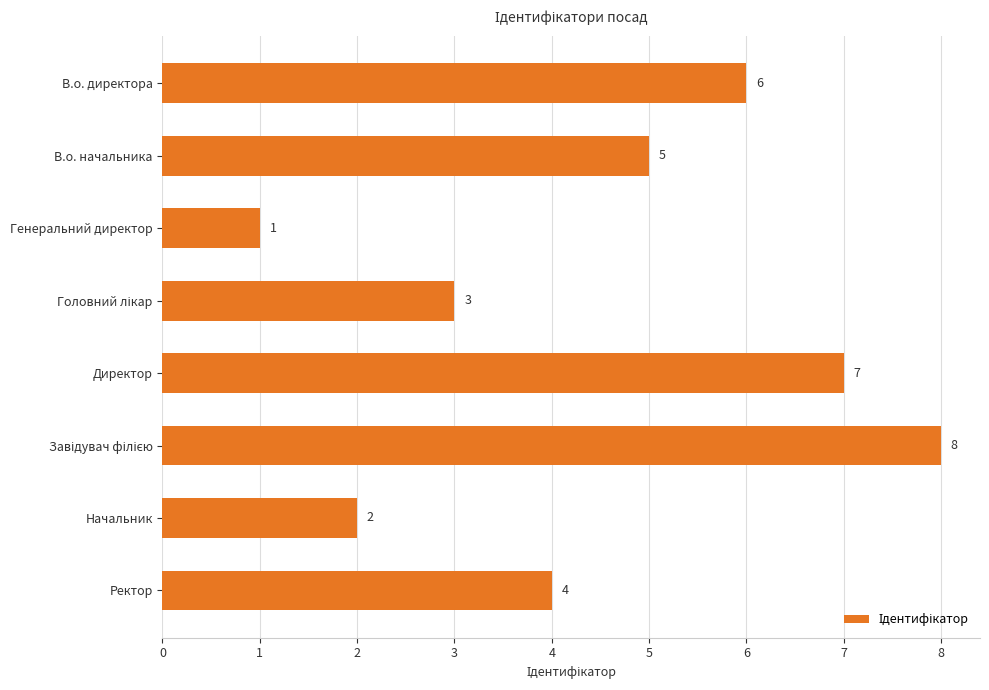

What is the greatest value displayed?

8